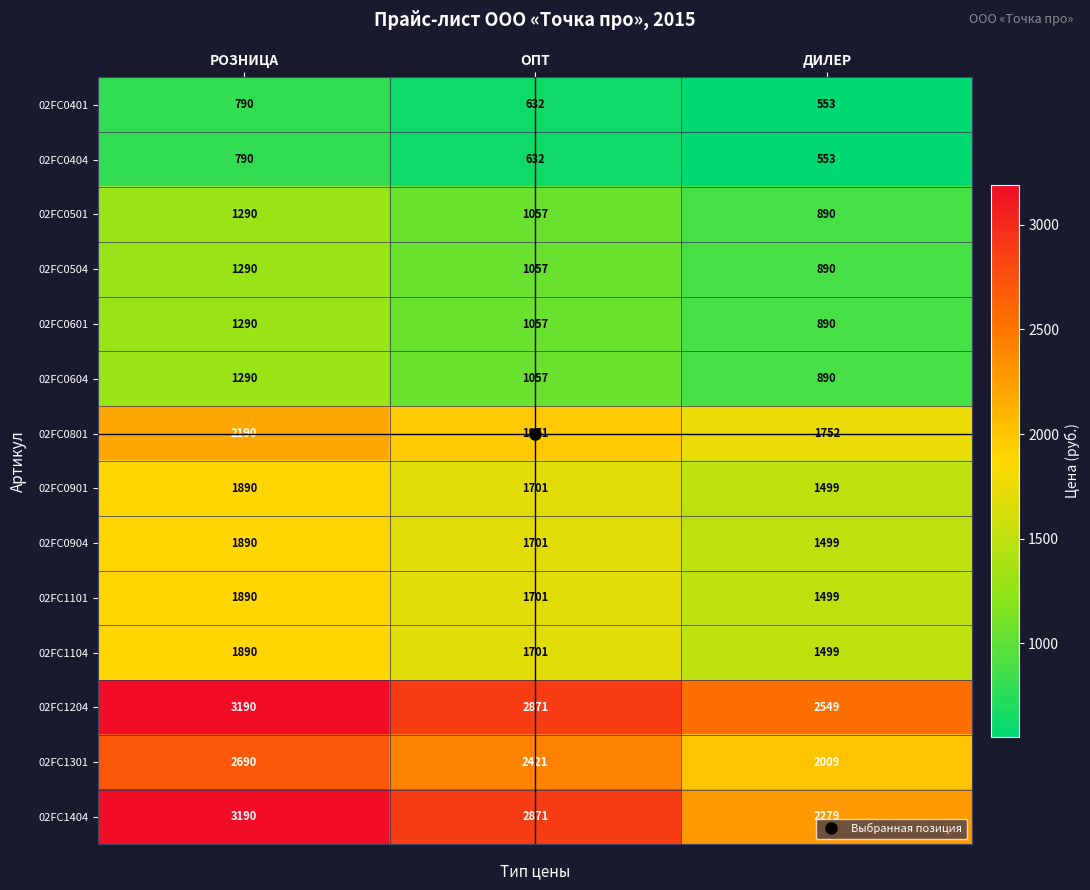

Which series changed the most between ОПТ and ДИЛЕР?

02FC1404